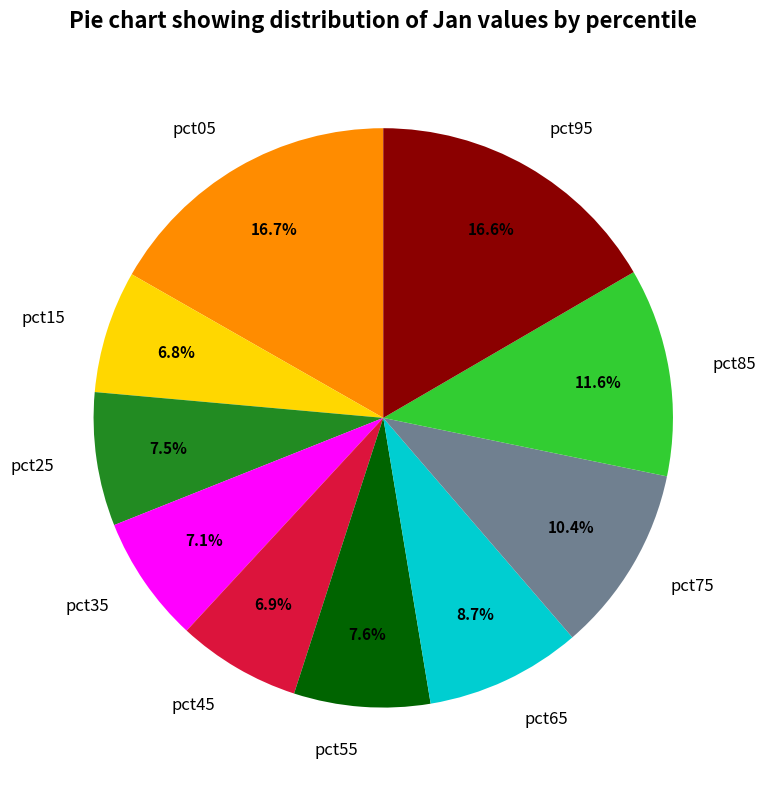

Is pct35 the majority of the pie?

No